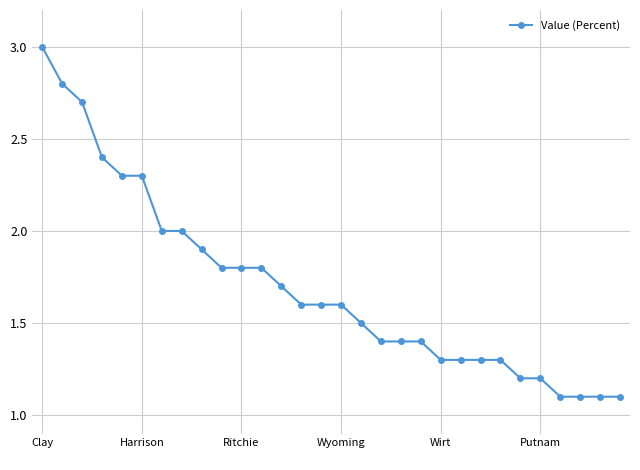

What is the value of the 12th point from the left?

1.8